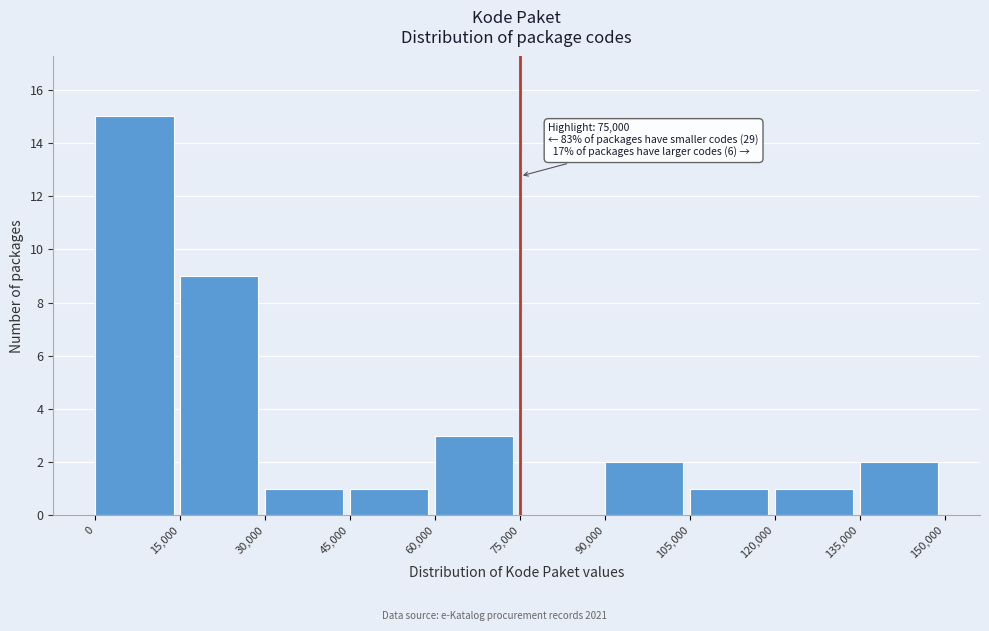

Over which range of the x-axis is the bar tallest?

0 to 15,000